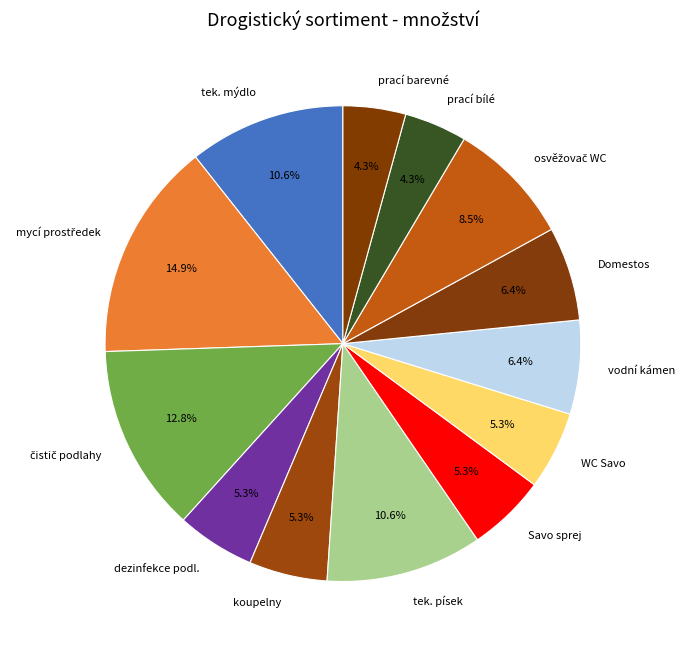

What is the ratio of the value at prací bílé to the value at WC Savo?

0.8